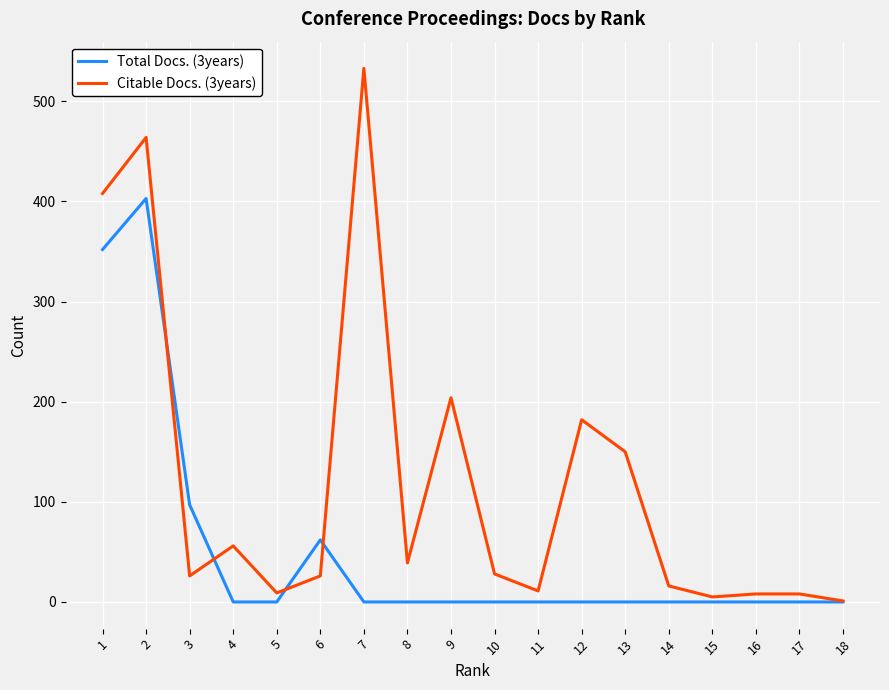

True or false: Citable Docs. (3years) and Total Docs. (3years) cross at least once.

True